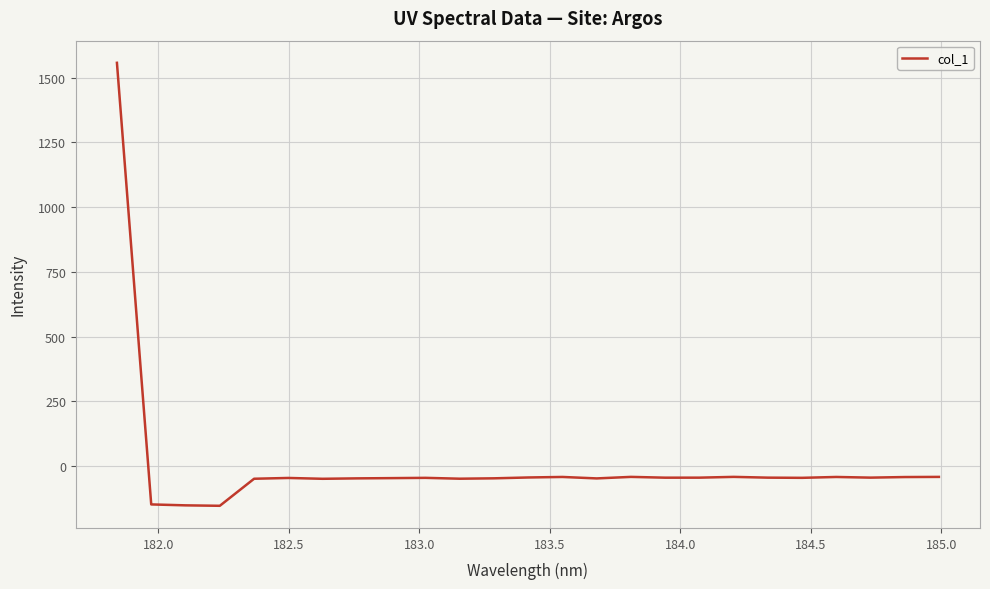

What is the greatest value displayed?

1557.0